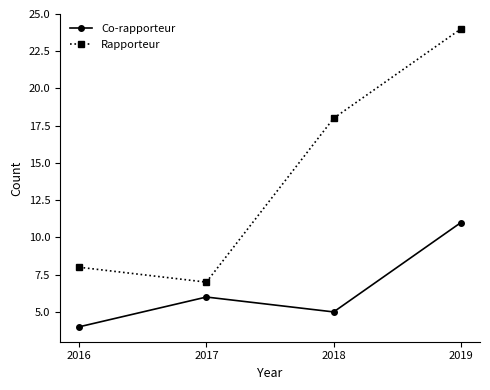

What is the sum of all Rapporteur values?

57